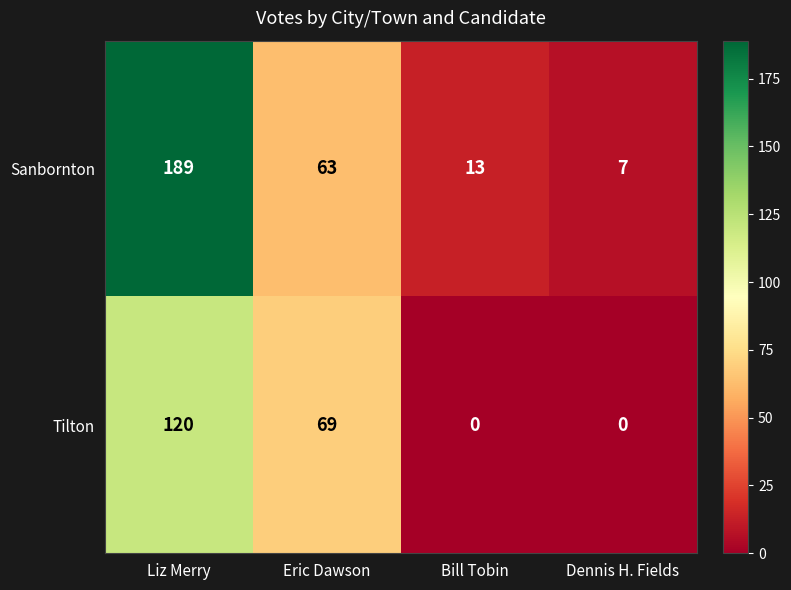

Which series changed the most between Liz Merry and Eric Dawson?

Sanbornton